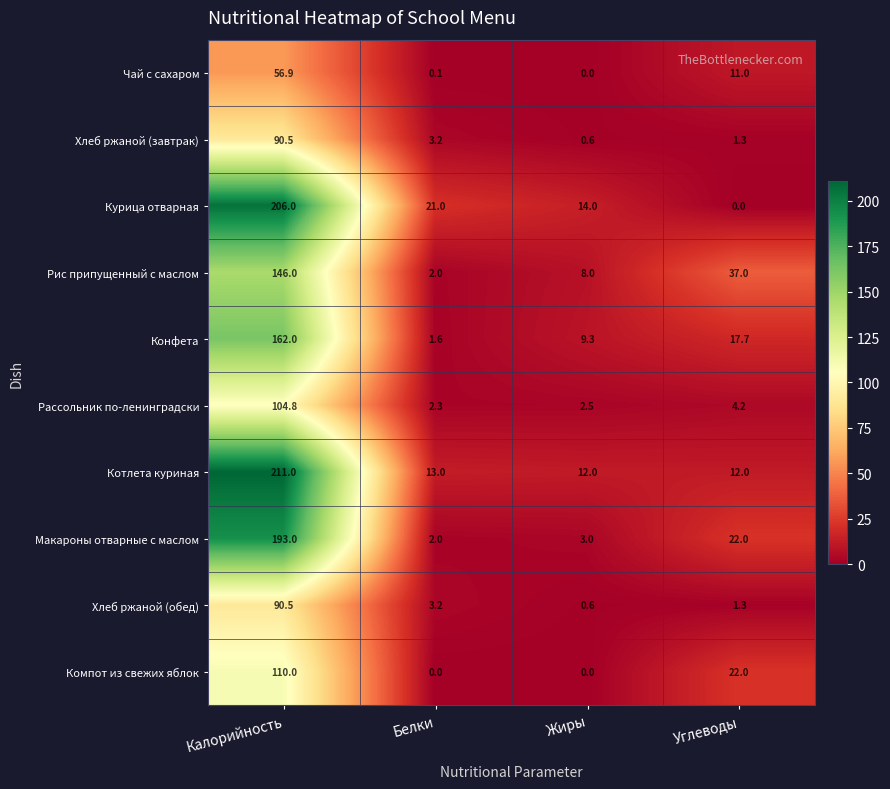

What is the sum of all Чай с сахаром values?

68.0